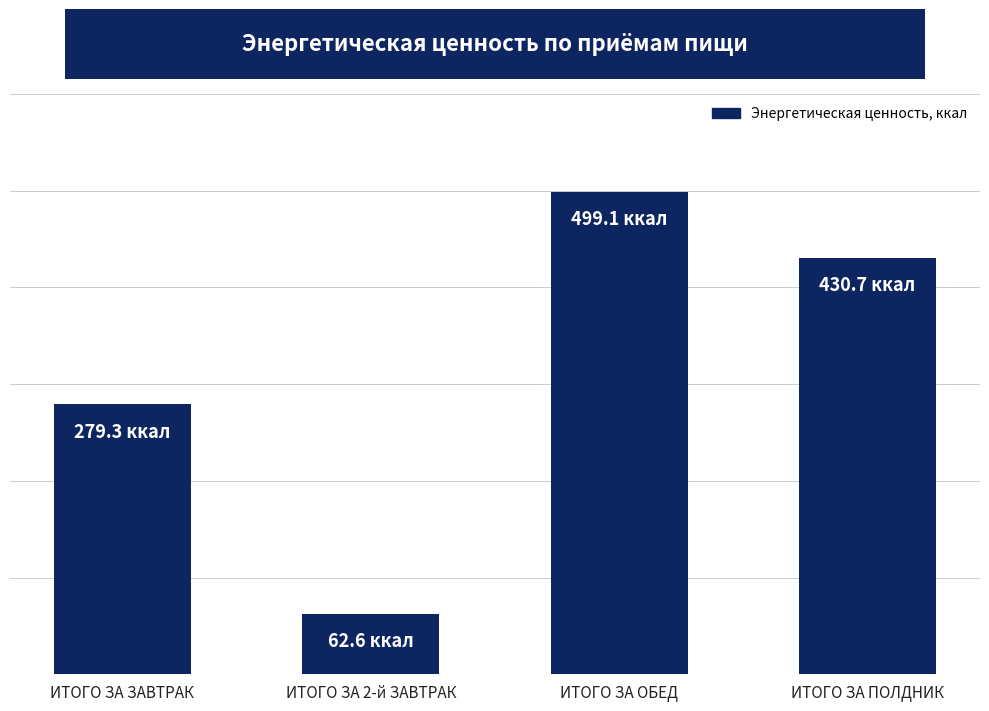

What position from the left is ИТОГО ЗА 2-й ЗАВТРАК?

2